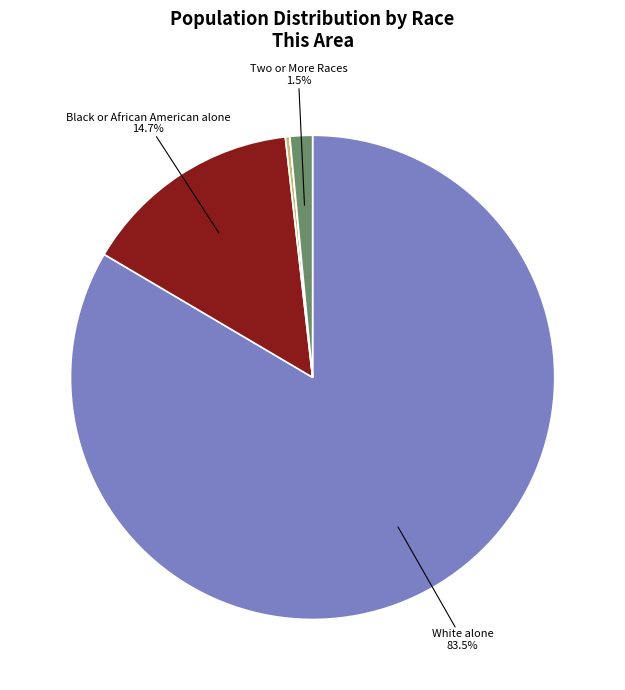

Is there any slice that represents more than half of the pie?

Yes